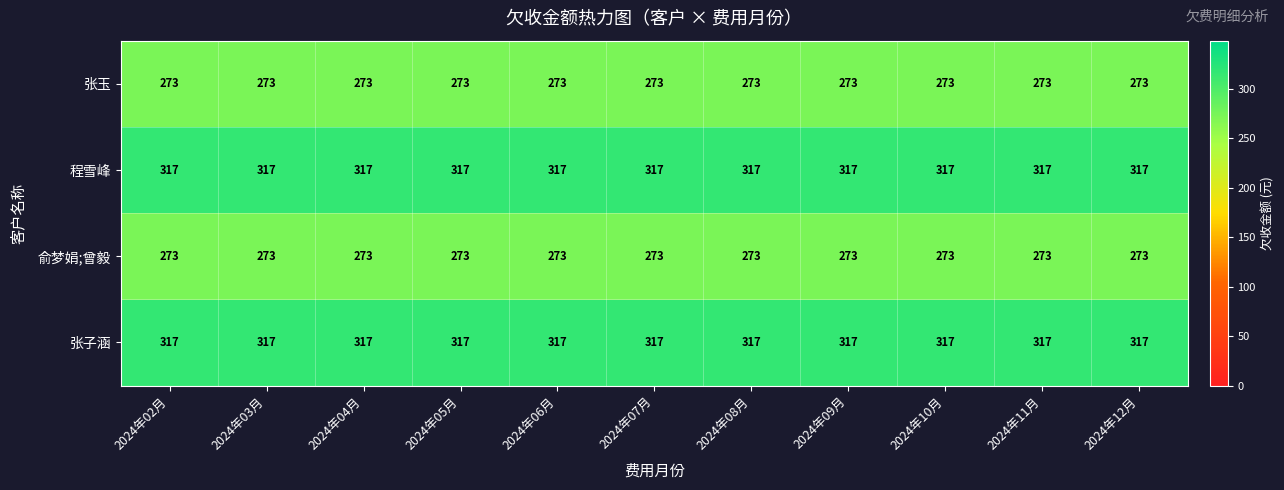

What is the total value across all series at 2024年04月?

1180